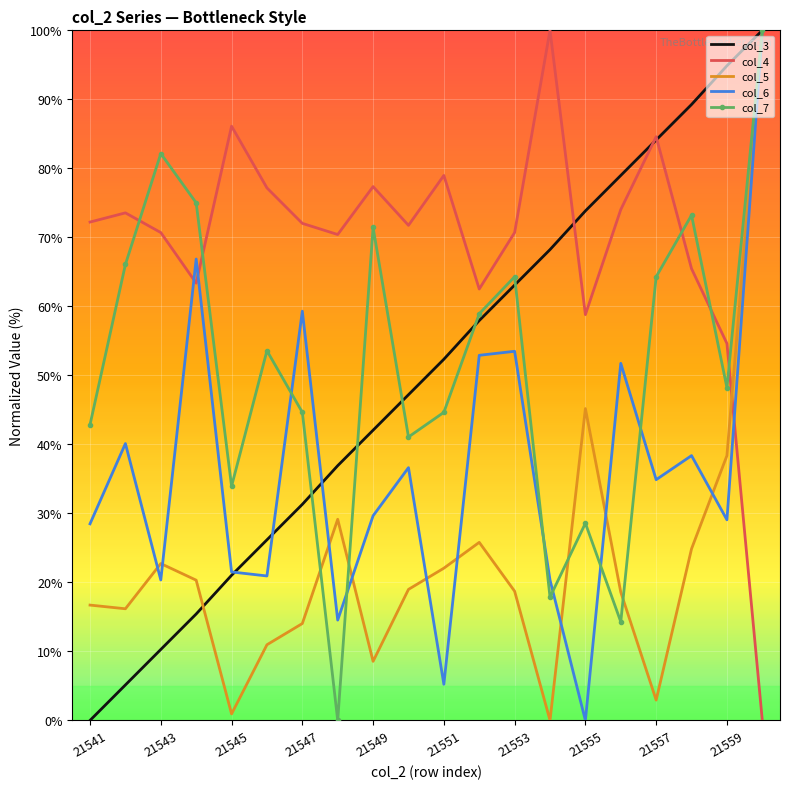

What is the sum of all col_5 values?

455.1